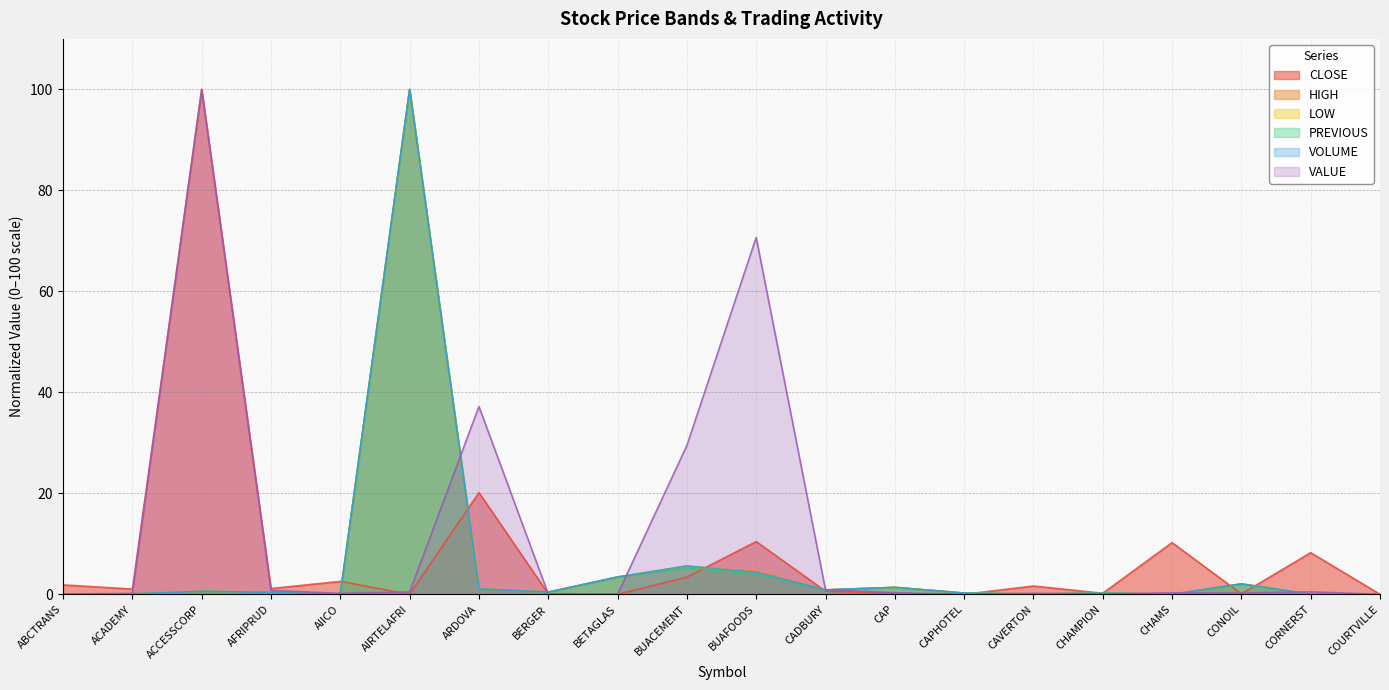

Where is VOLUME nearest to the value 50?

BUACEMENT